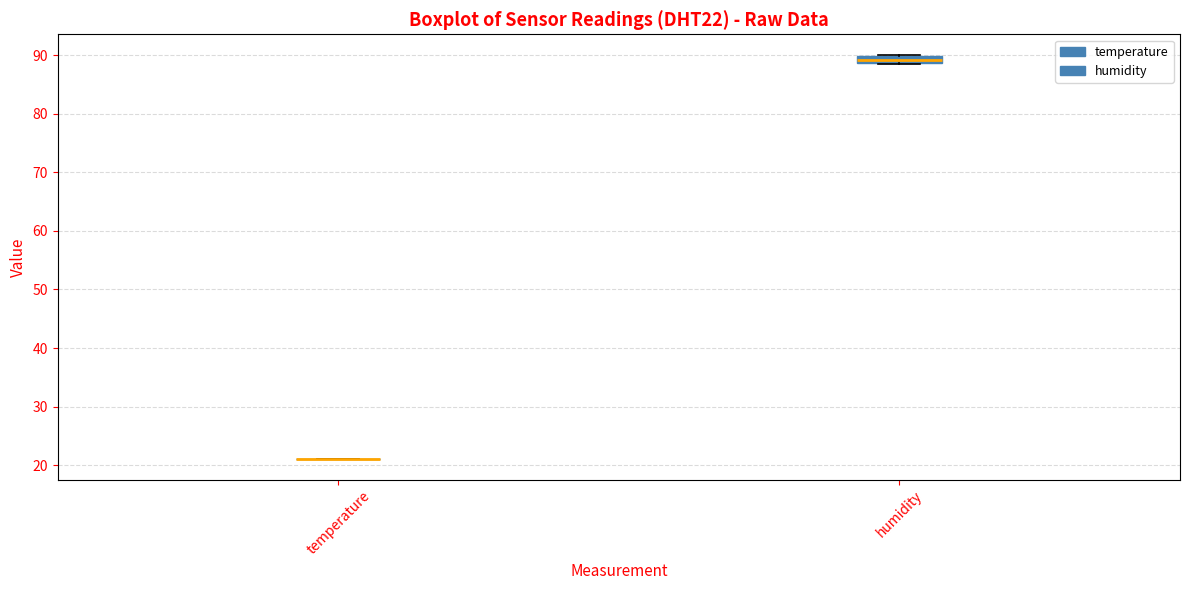

Which box is the tallest, from its lower edge to its upper edge?

humidity